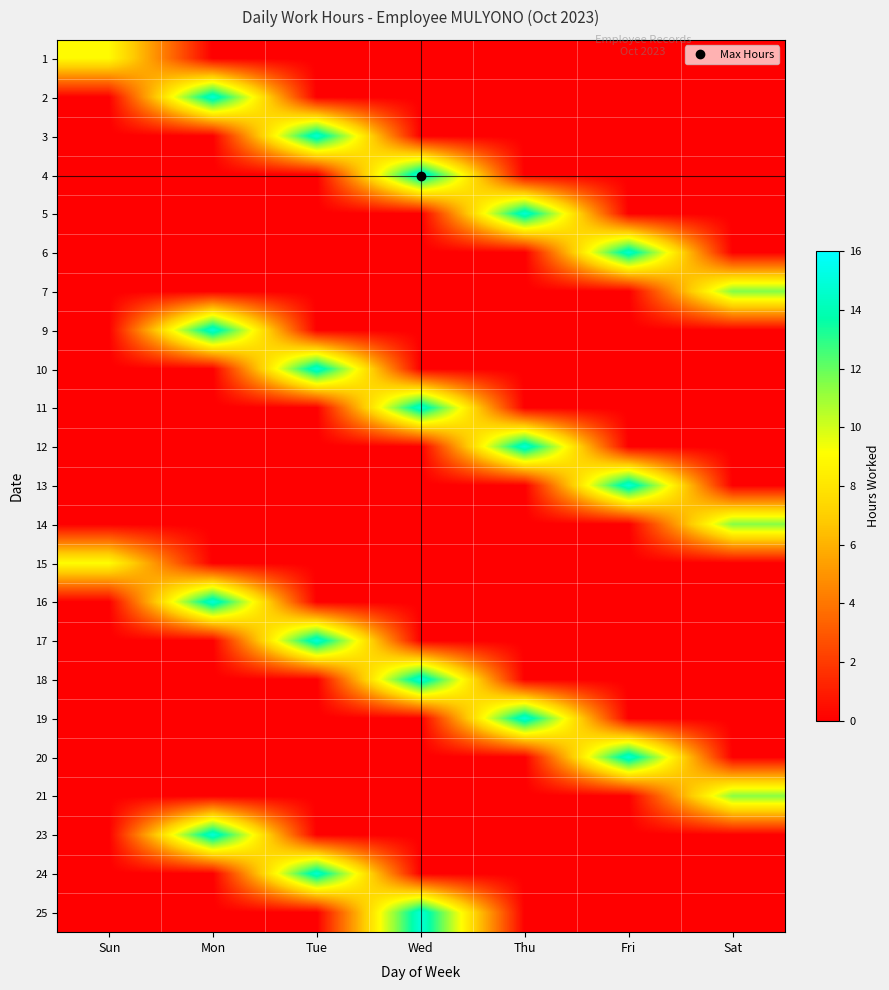

At which category is the sum across all series the highest?

Wed